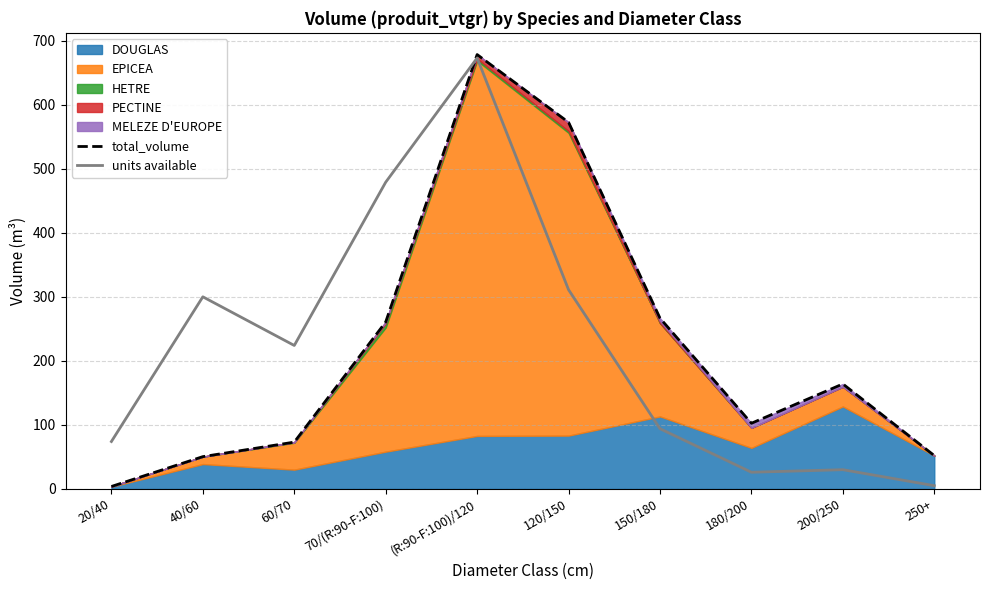

Reading left to right, transcribe all the data shown in this chart.

total_volume: 3.8	50.4	73.1	260.7	678.3	572.5	266.6	102.5	163.9	52.1
units available: 74.0	300.0	224.0	479.0	673.0	311.0	94.0	26.0	30.0	5.0